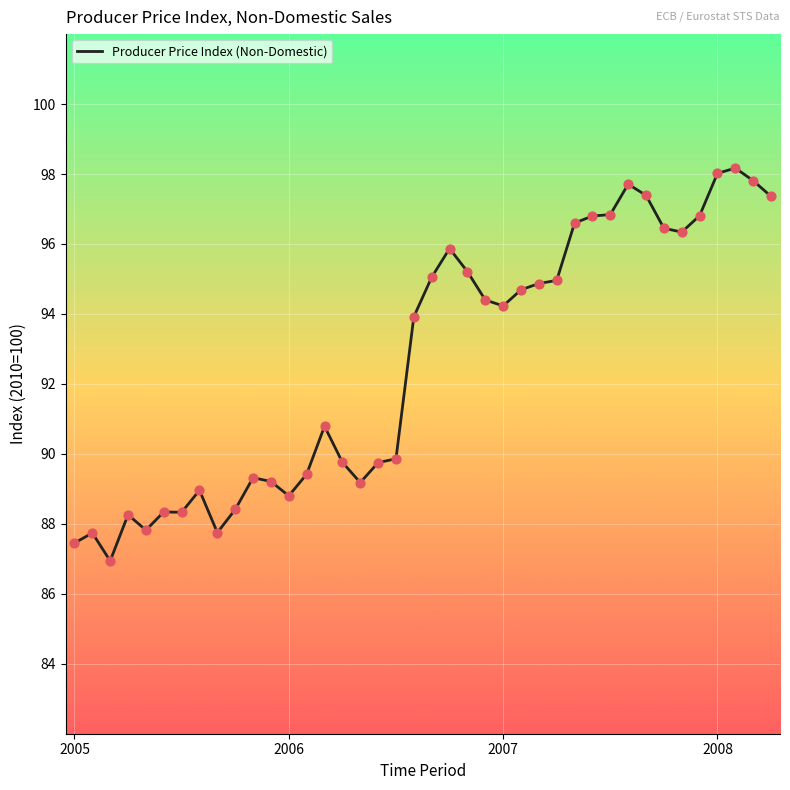

What is the greatest value displayed?

98.2